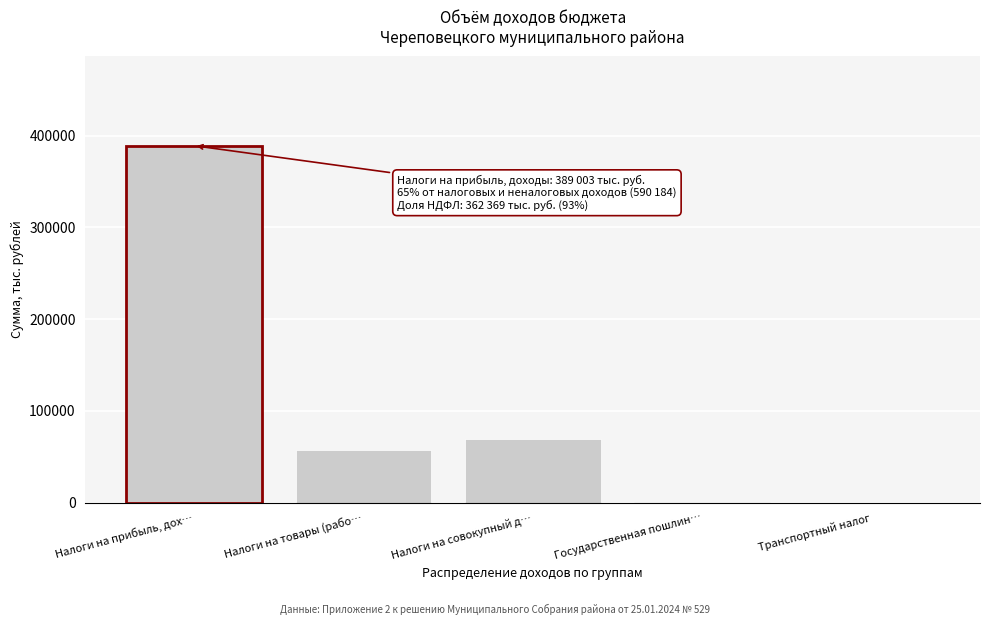

At which label is the value closest to 194501?

Налоги на совокупный д…